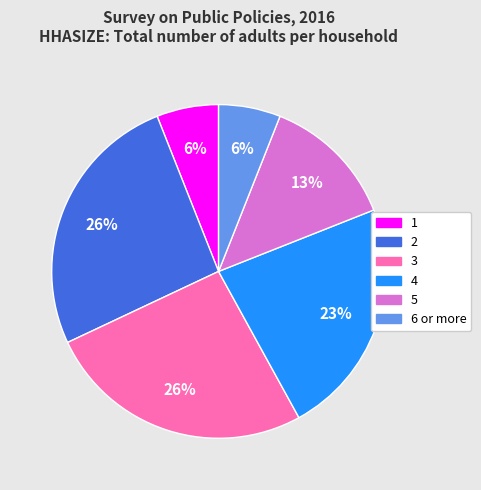

Which has a higher value, 4 or 3?

3